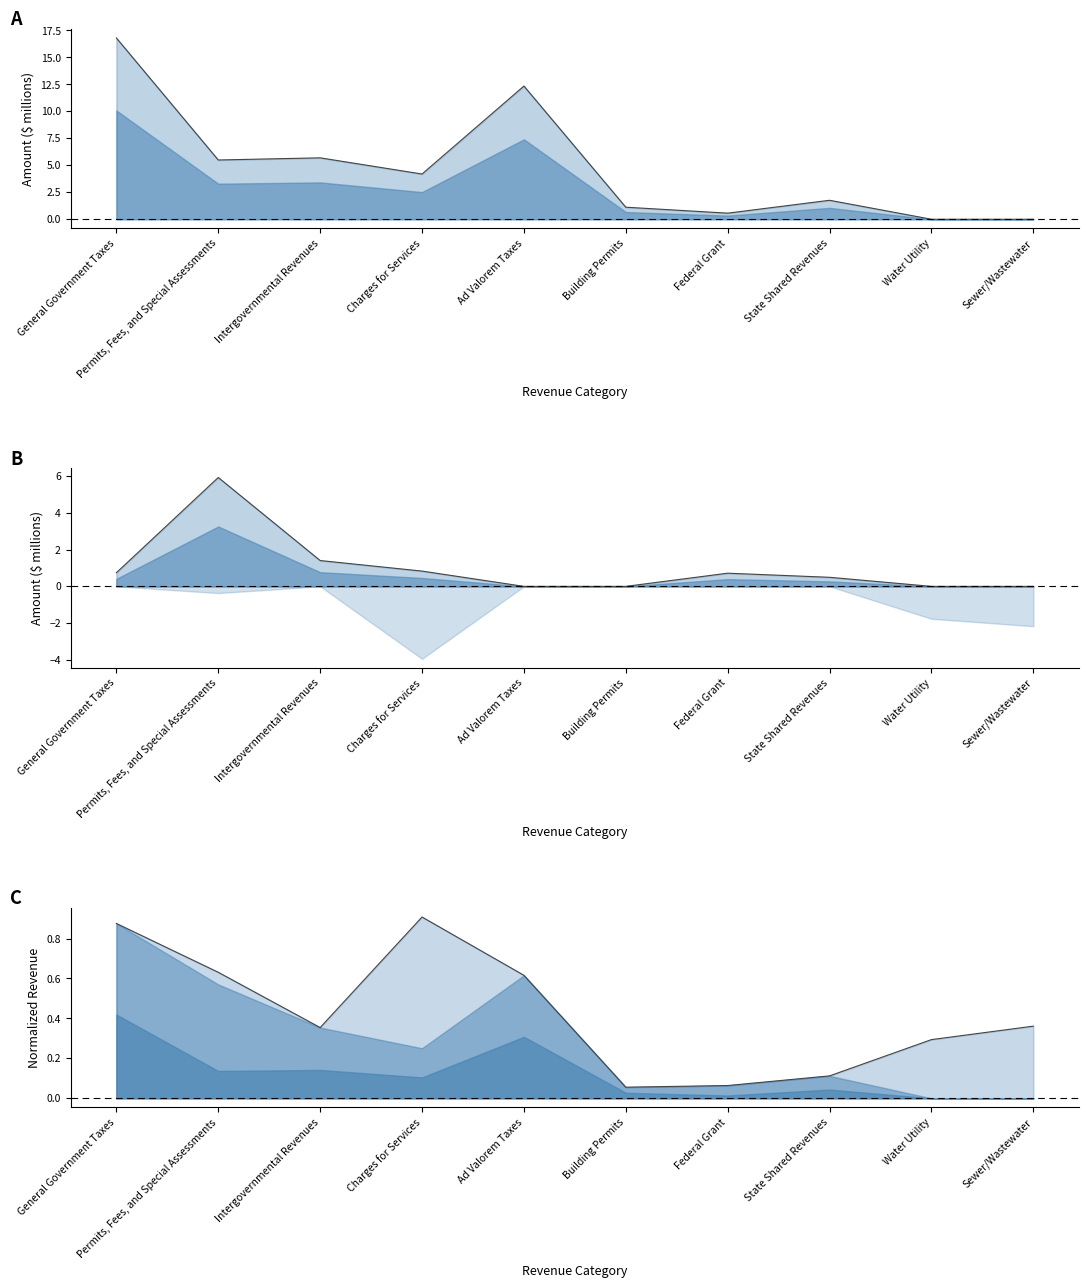

Which series ends up on top after the final intersection of General and Special Revenue?

General